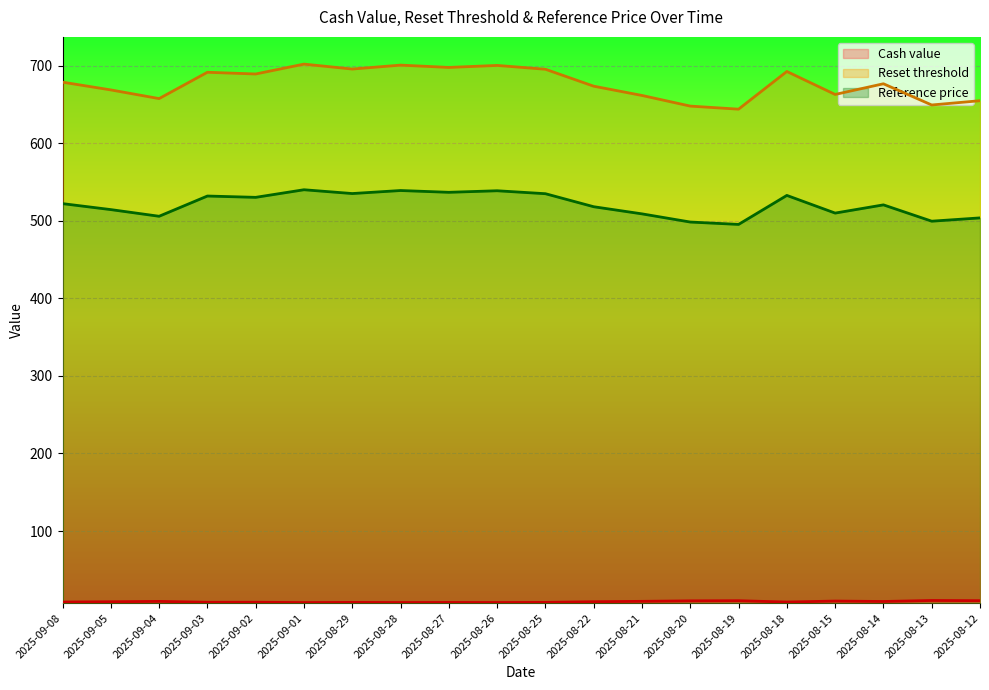

Where is the first local minimum for Reference price?

2025-09-04